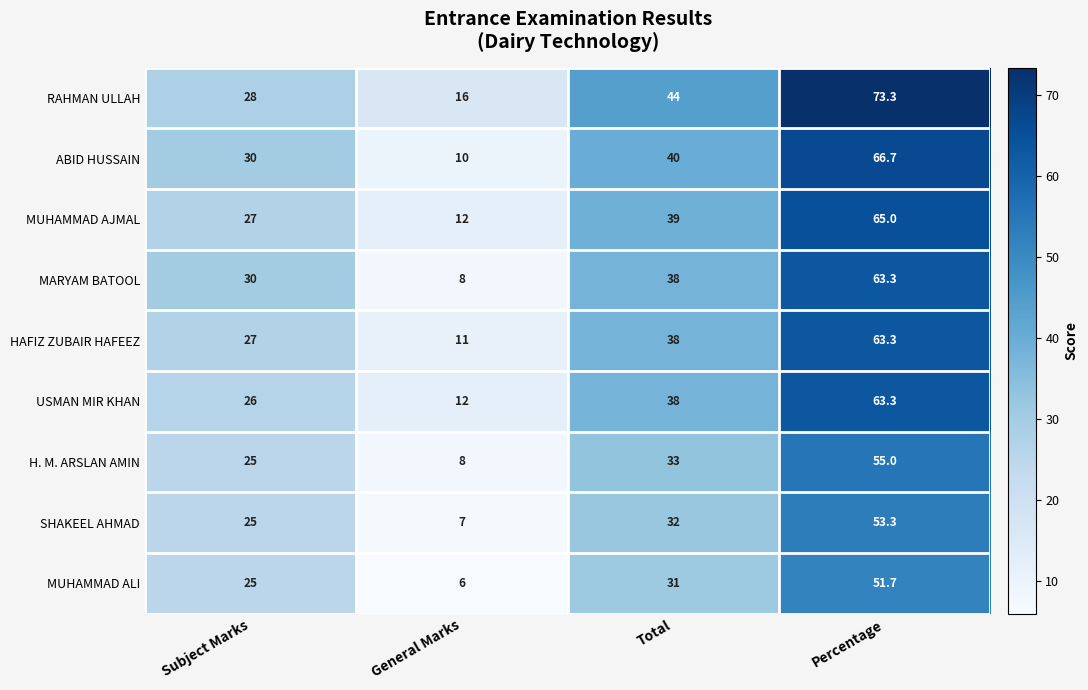

Which category has the lowest value in the HAFIZ ZUBAIR HAFEEZ series?

General Marks